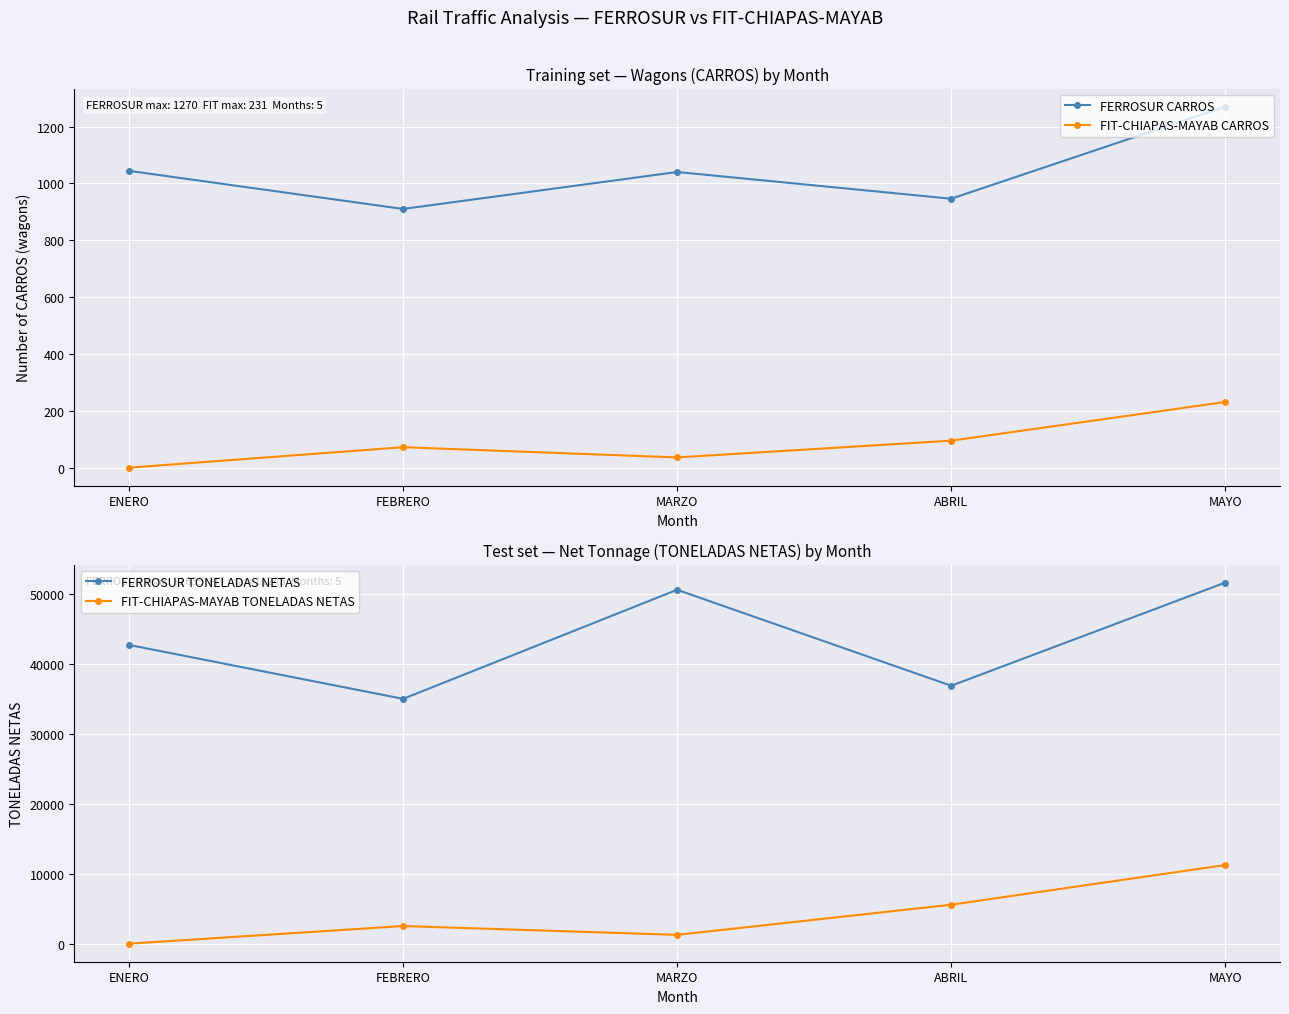

Between FEBRERO and ABRIL, which series saw the biggest shift?

FIT-CHIAPAS-MAYAB TONELADAS NETAS